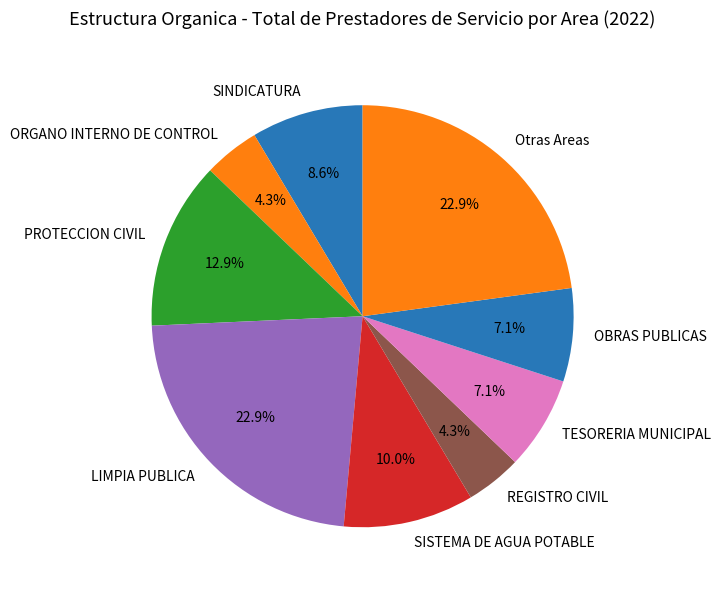

Is REGISTRO CIVIL the majority of the pie?

No